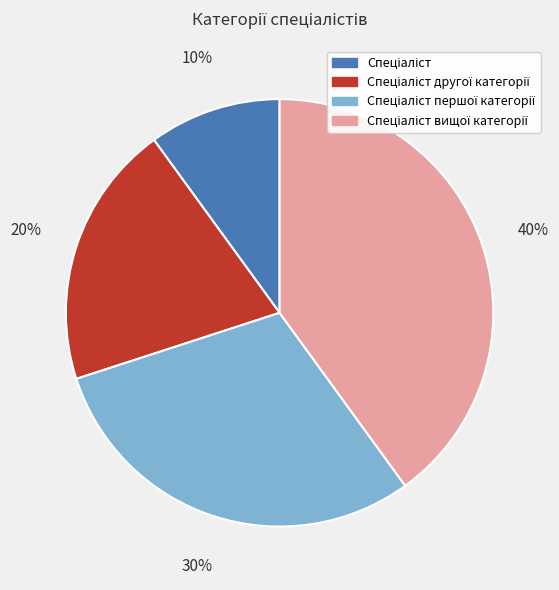

Is there any slice that represents more than half of the pie?

No